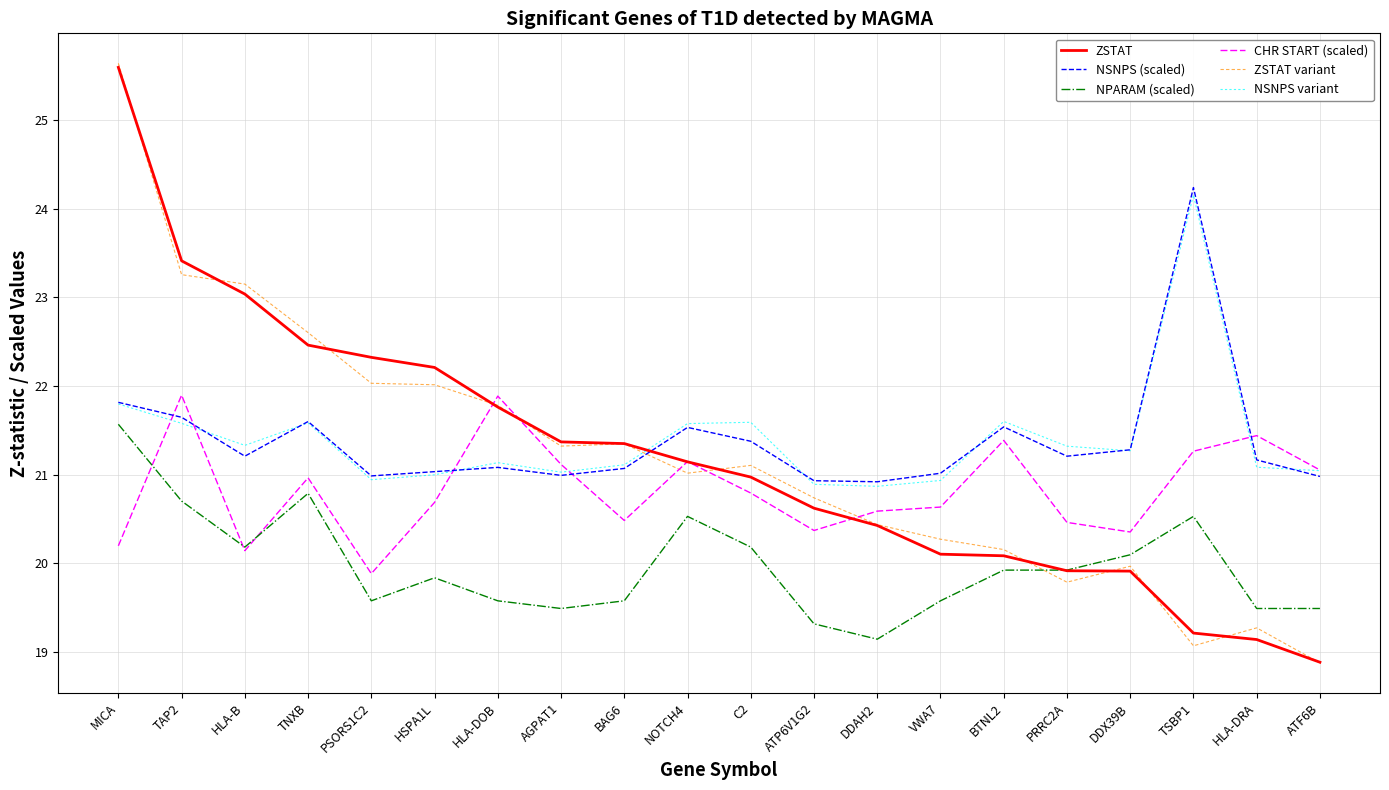

Between MICA and VWA7, which series saw the biggest shift?

ZSTAT